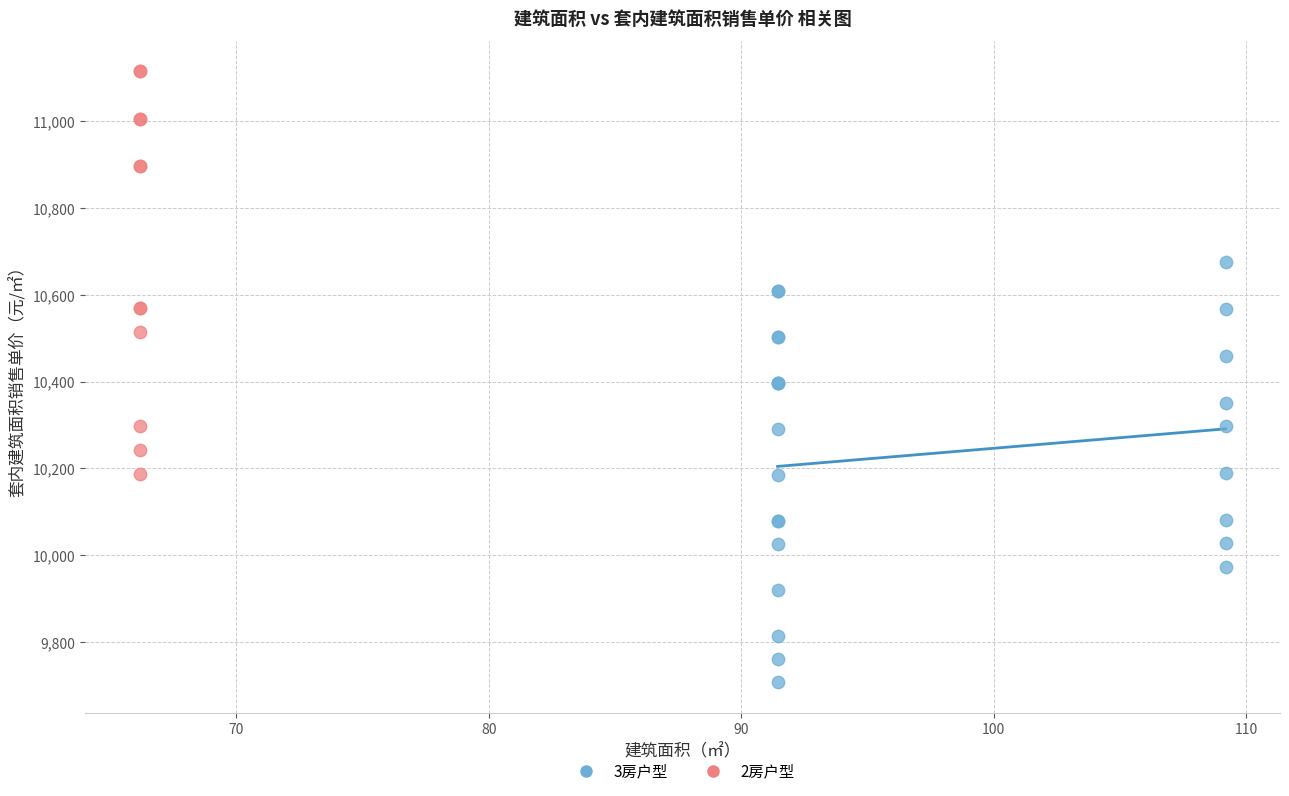

Which series contains the lowest Y value?

3房户型